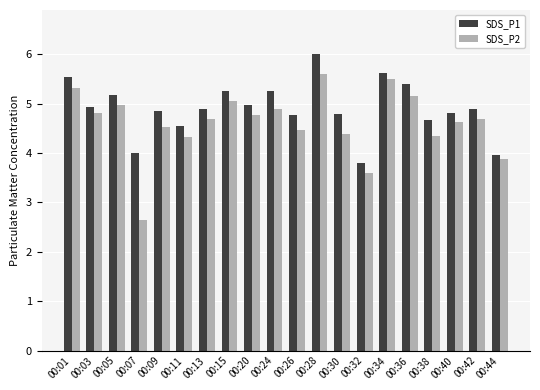

What is the average value of the SDS_P1 series?

4.9